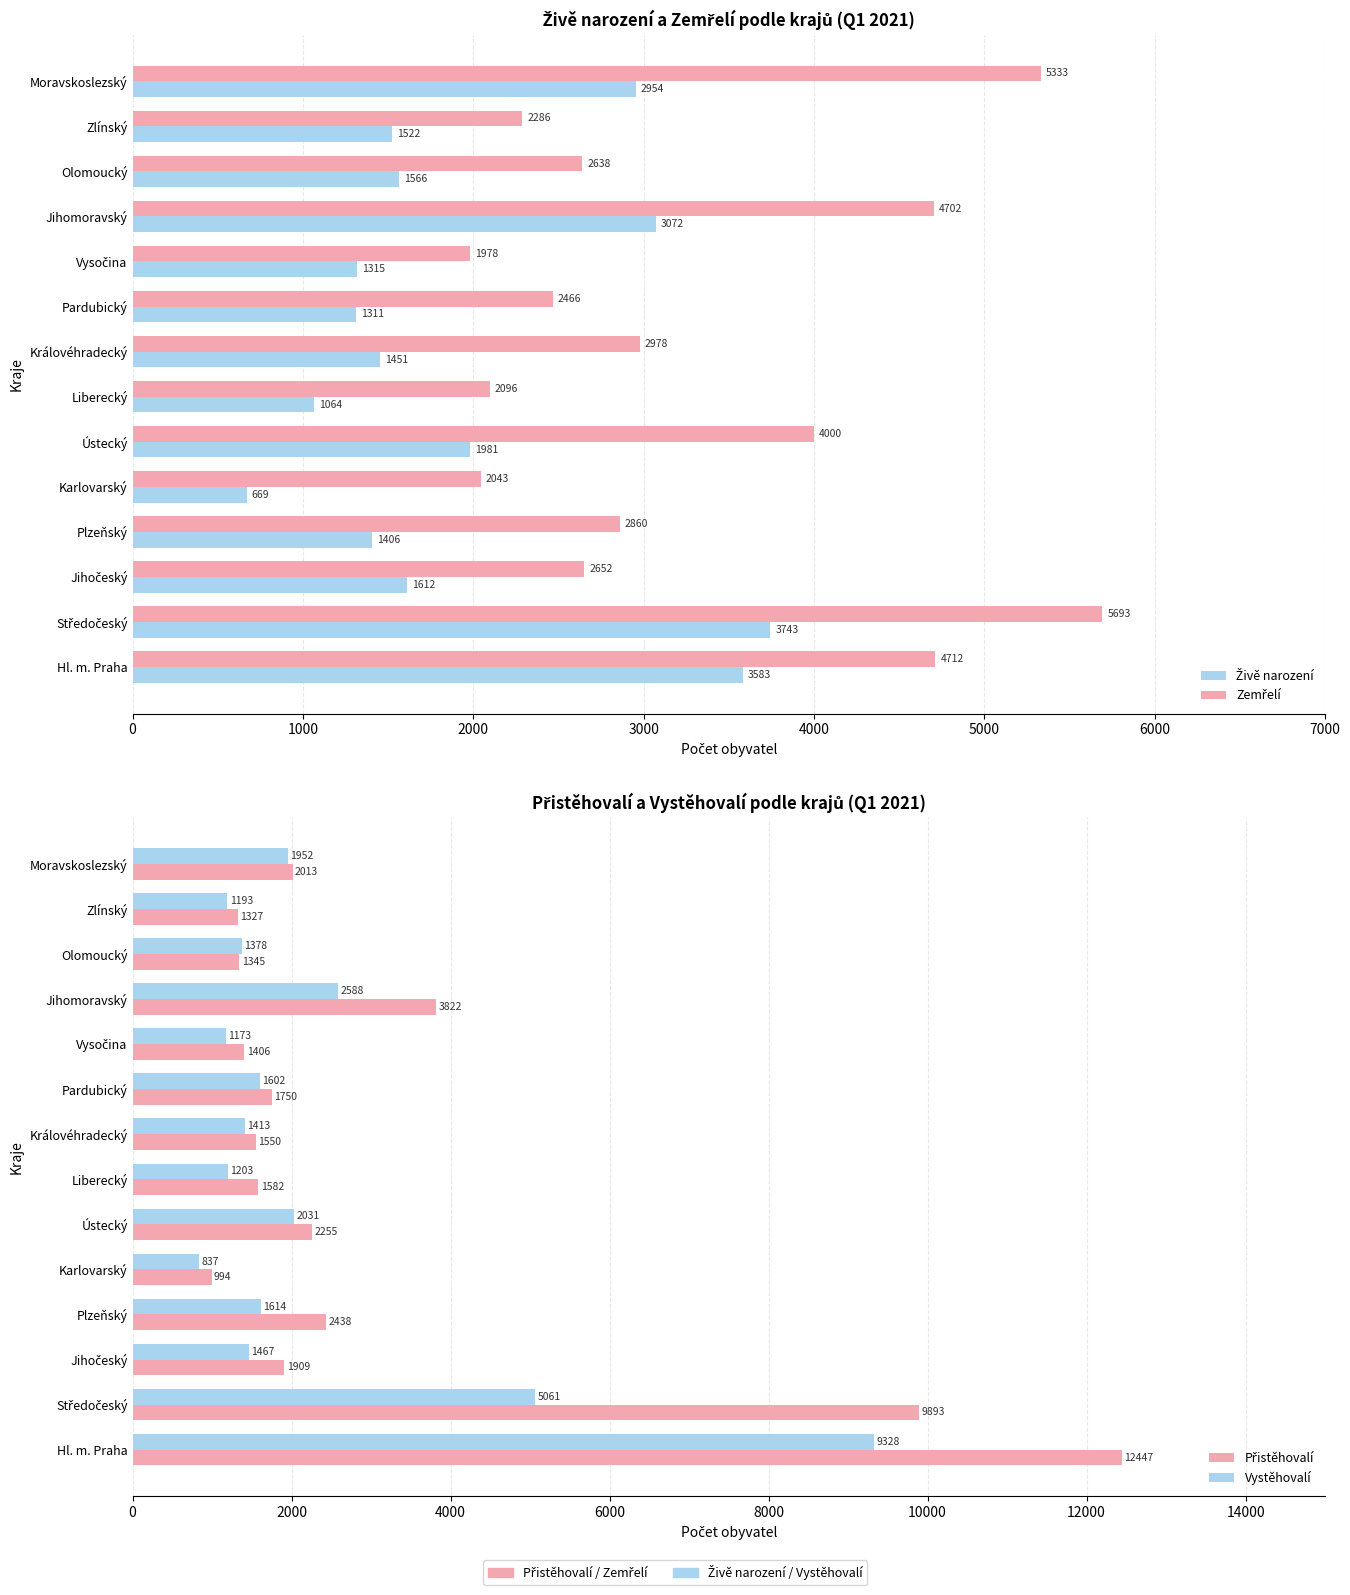

Does the chart contain any negative values?

No